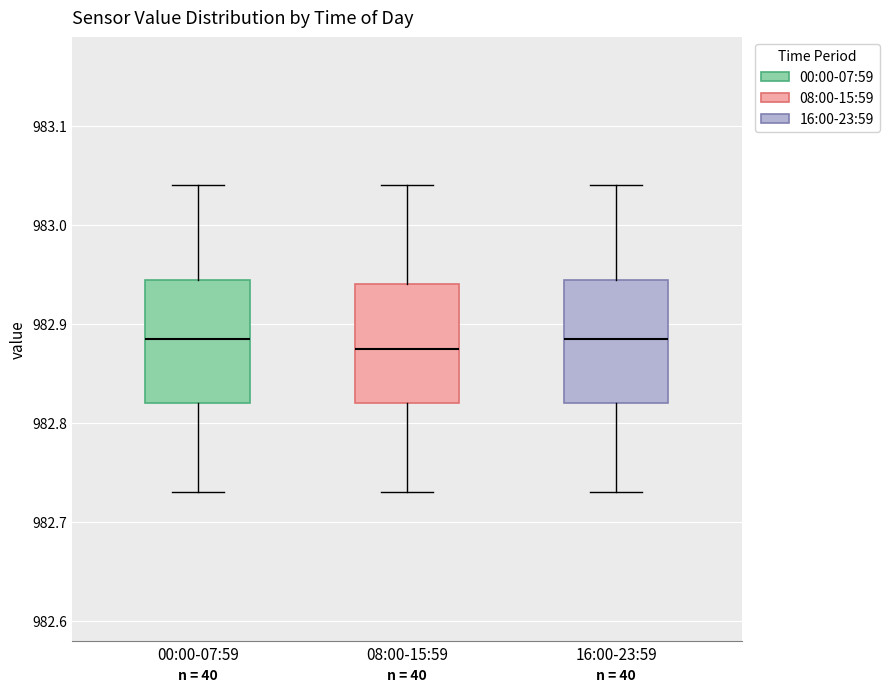

Reading left to right, read every box against the y-axis: the position of its median line, the range the box covers, and the ends of its whiskers. The values are not printed on the chart, so give them approximately, as read against the axis.

00:00-07:59: median 982.89, box 982.82 to 982.95, whiskers 982.73 to 983.04
08:00-15:59: median 982.88, box 982.82 to 982.94, whiskers 982.73 to 983.04
16:00-23:59: median 982.89, box 982.82 to 982.95, whiskers 982.73 to 983.04